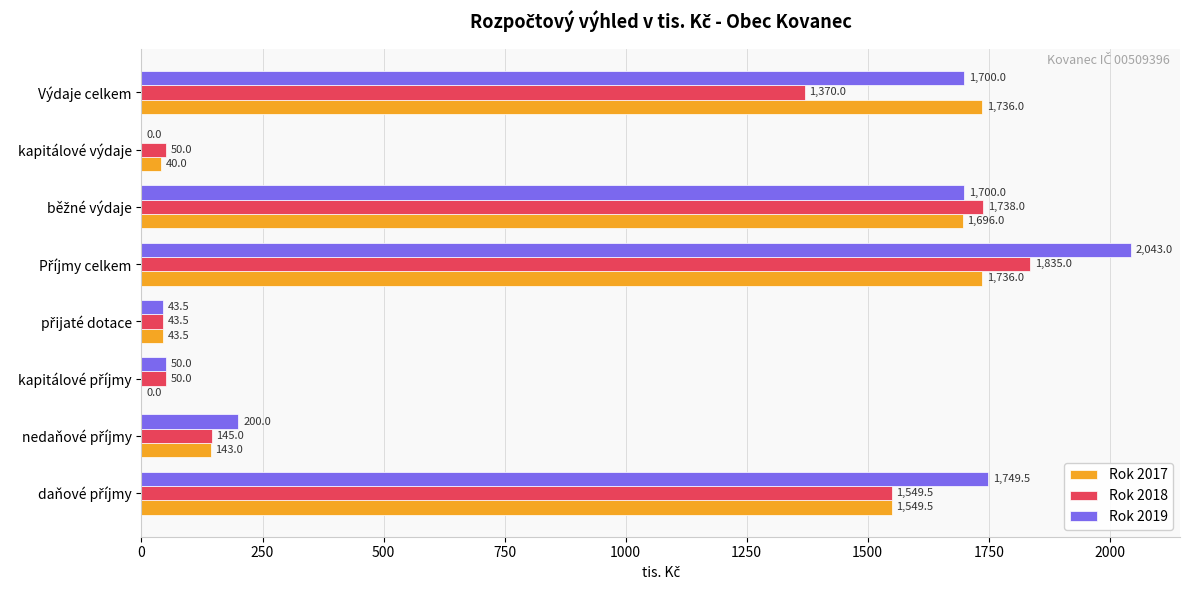

Which series has the largest total across all categories?

Rok 2019